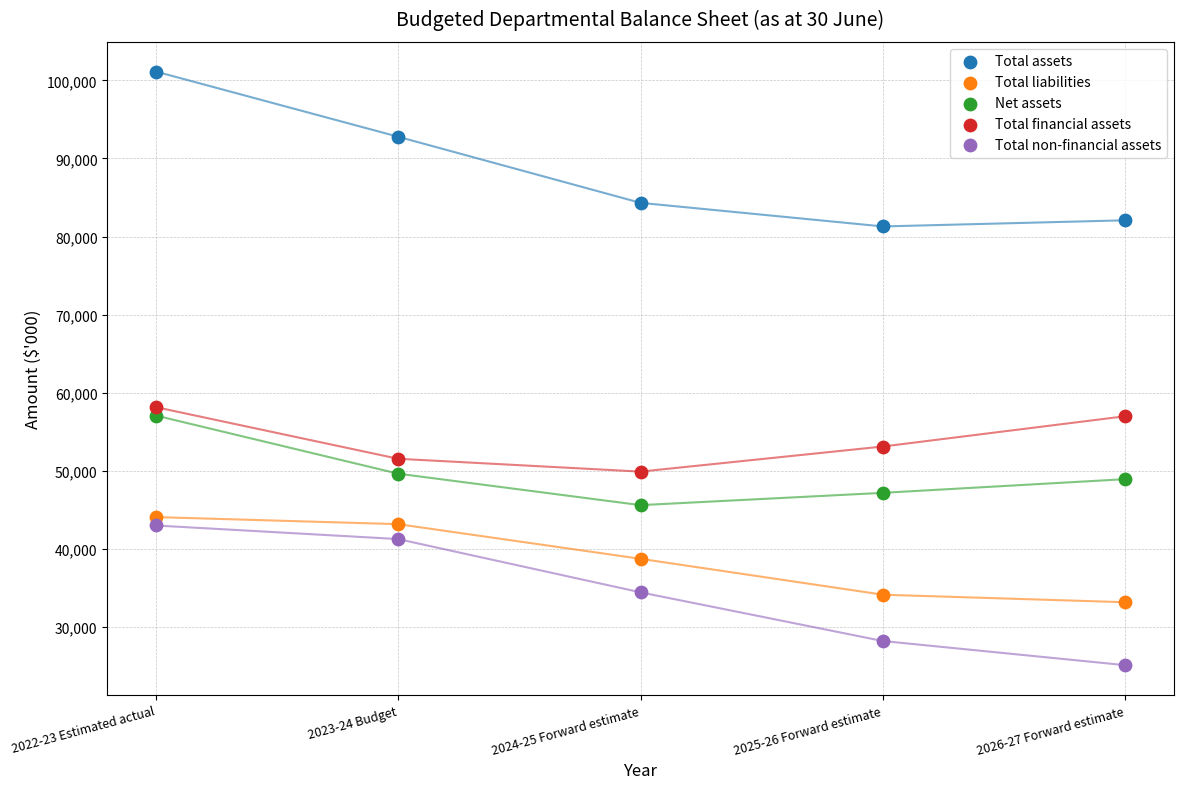

In the Total financial assets series, what Y value is closest to 54022?

53107